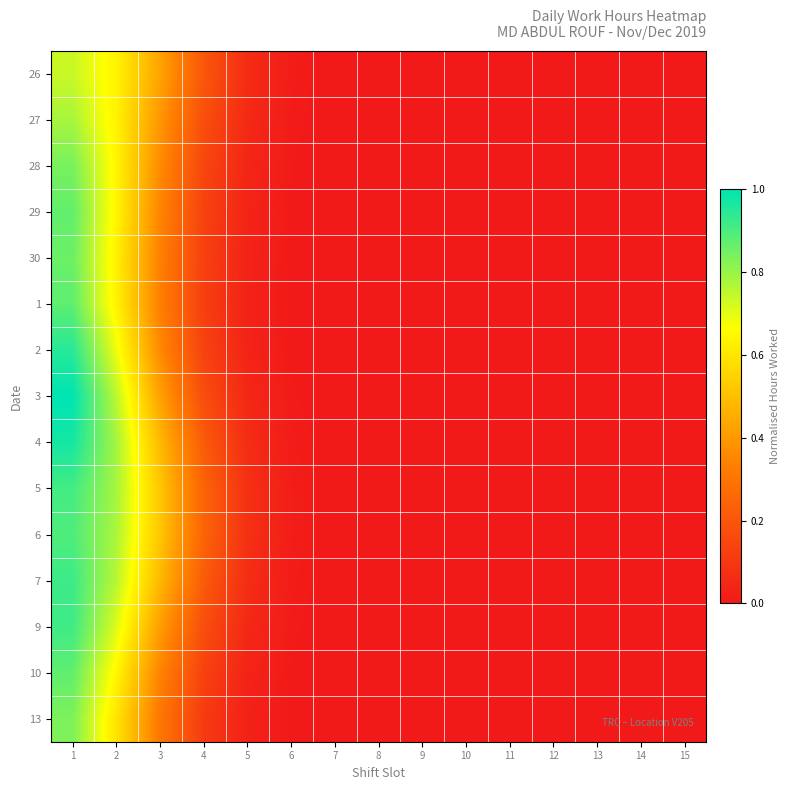

At how many categories does at least one series exceed 0?

8